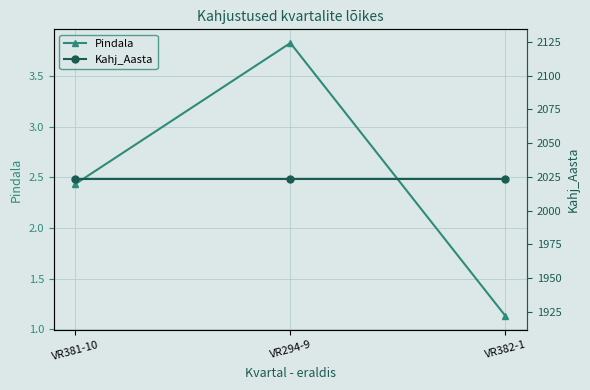

Is it true that Pindala equals 0.2 at VR382-1?

False